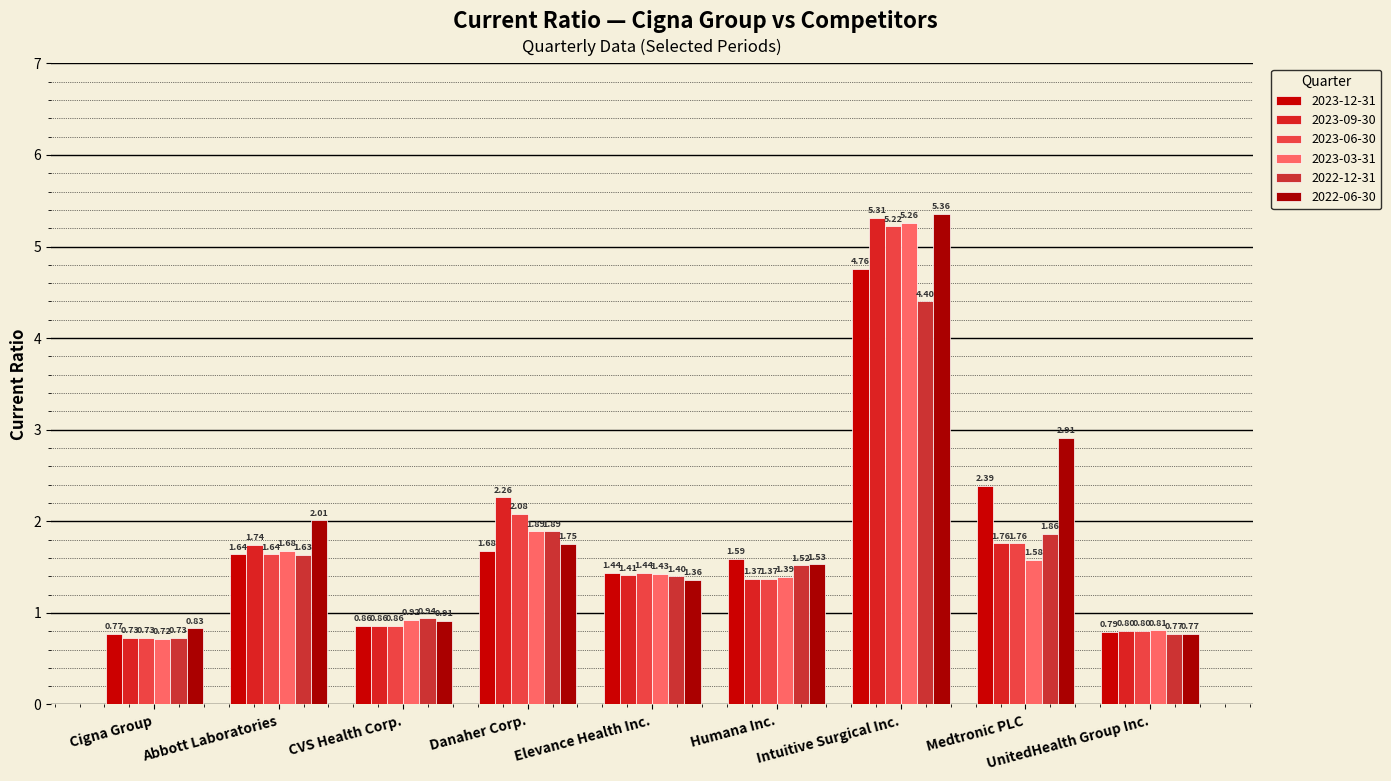

How many categories are shown in the chart?

9